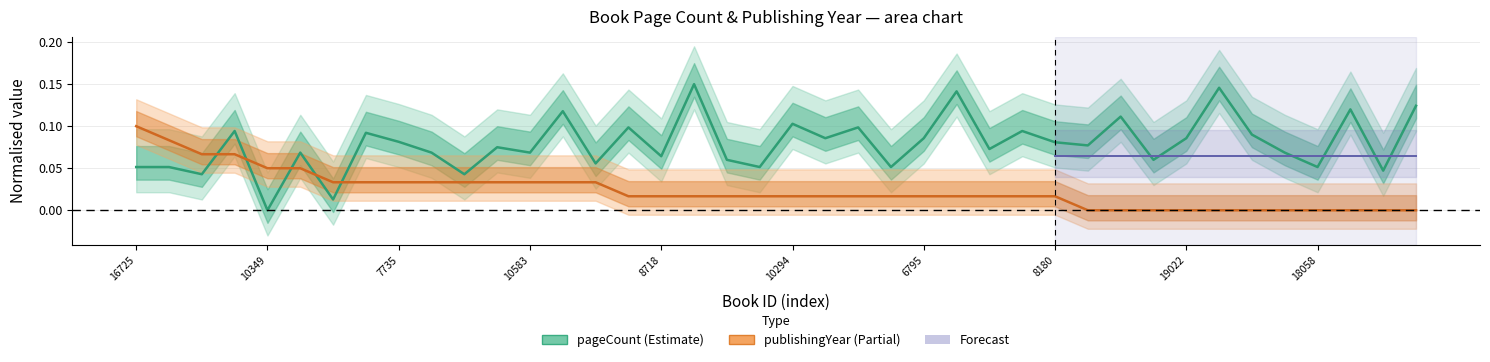

At 9098, list the series in order from largest to smallest.

pageCount, publishingYear